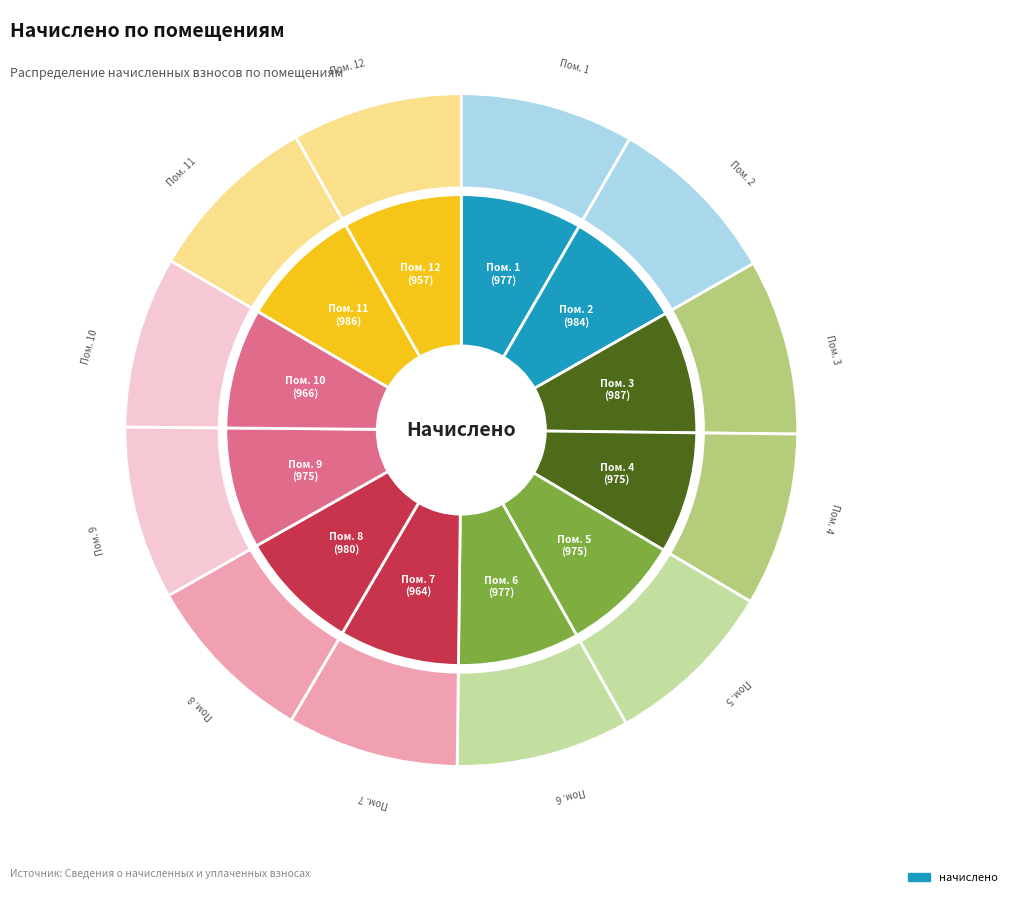

Rank the categories by value from highest to lowest.

3, 11, 2, 8, 1, 6, 4, 5, 9, 10, 7, 12